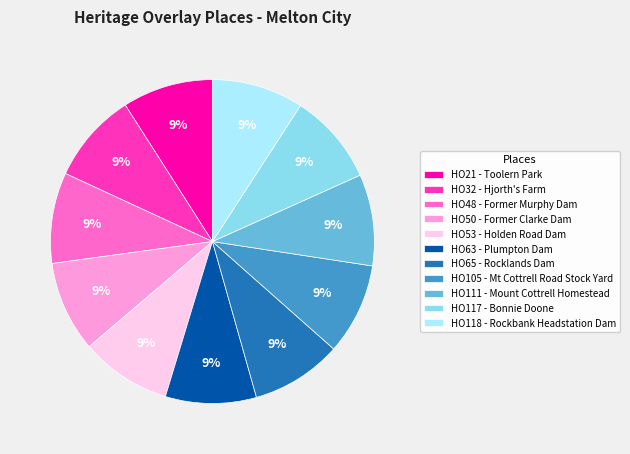

True or false: HO50 - Former Clarke Dam accounts for 24% of the total.

False